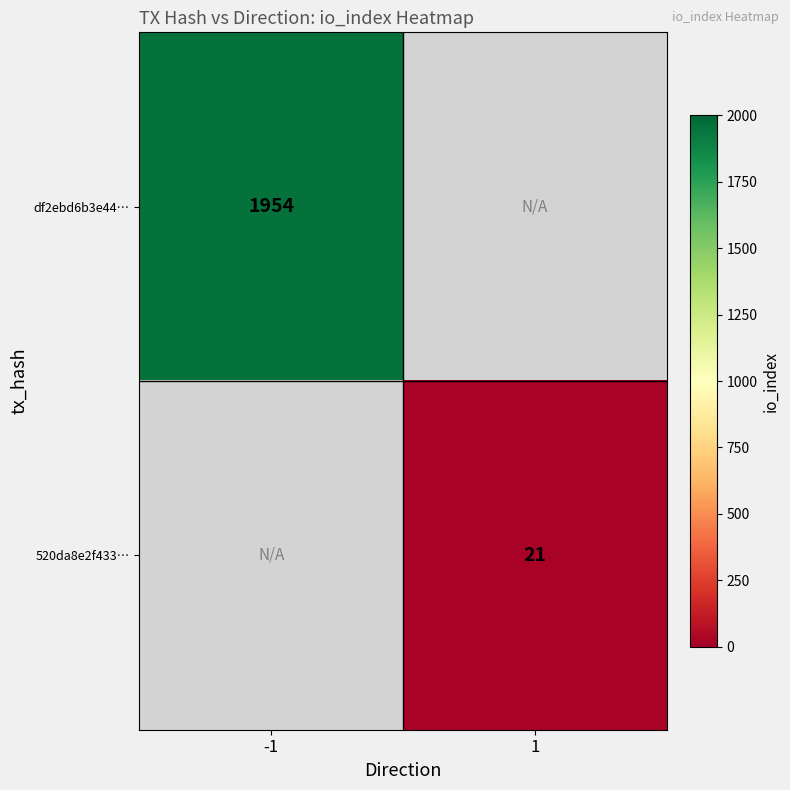

The df2ebd6b3e44… series shows 1344 at -1. True or false?

False